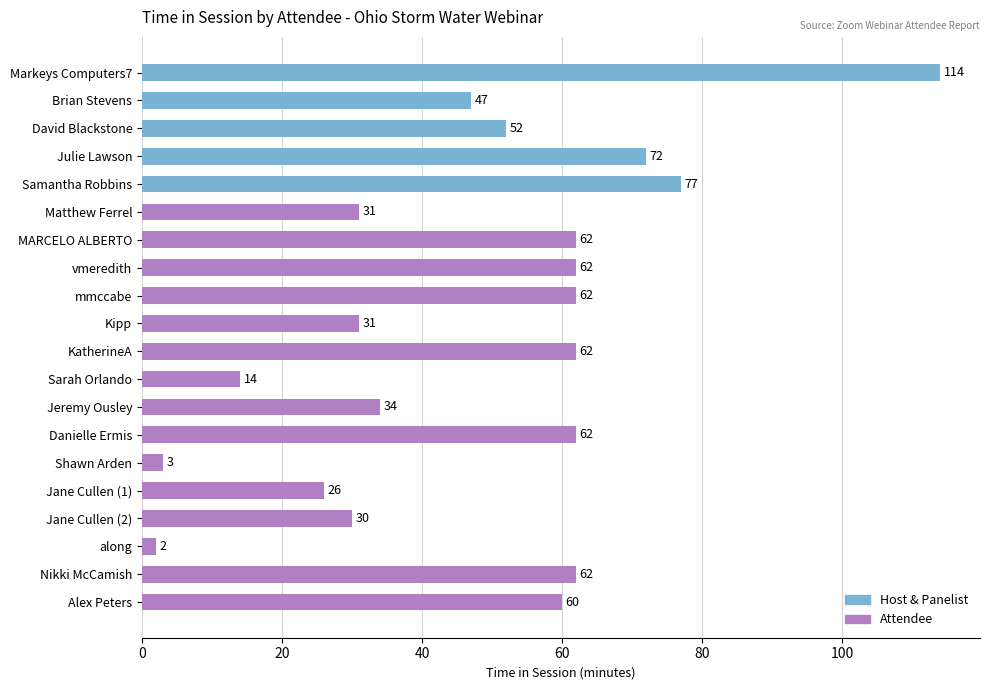

Which has a higher value, Kipp or Jane Cullen (1)?

Kipp